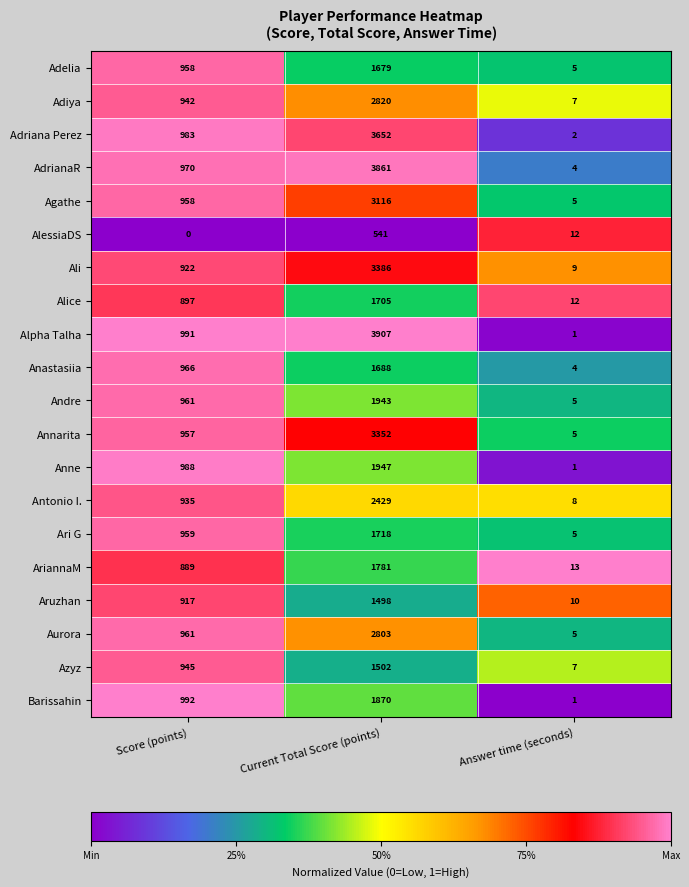

Between Current Total Score (points) and Answer time (seconds), which series saw the biggest shift?

Alpha Talha